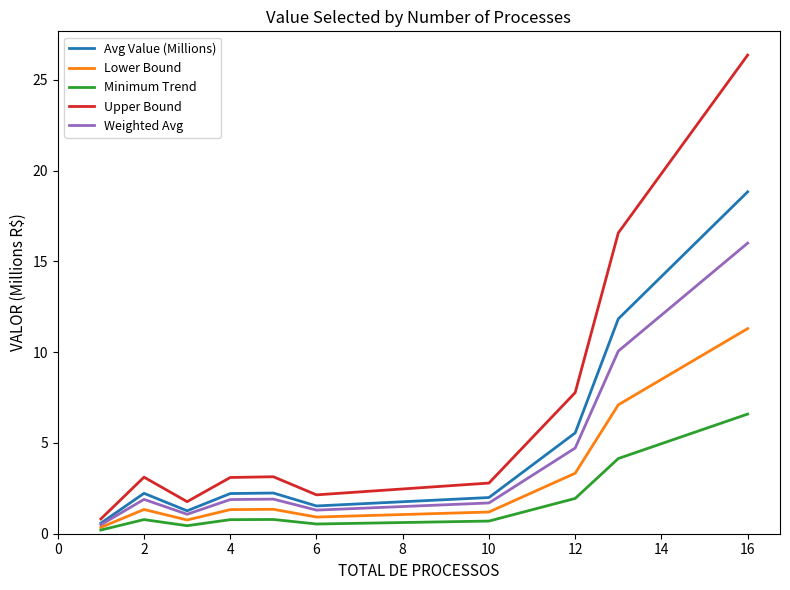

List the series in order of their peak value, highest first.

Upper Bound, Avg Value (Millions), Weighted Avg, Lower Bound, Minimum Trend